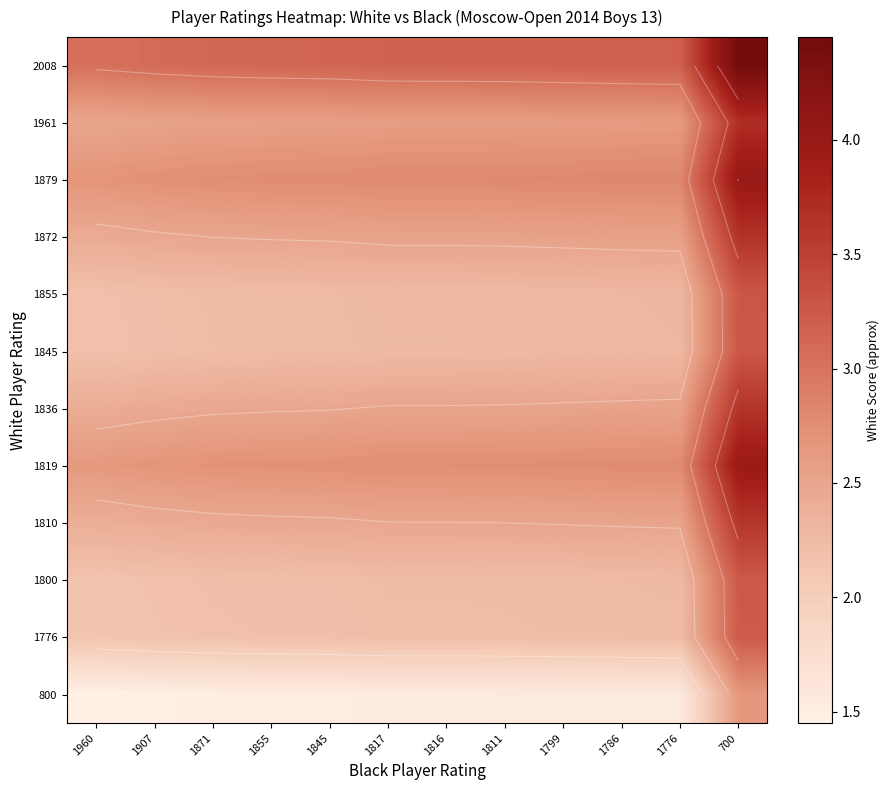

Is it true that 1845 equals 2.3 at 1776?

True